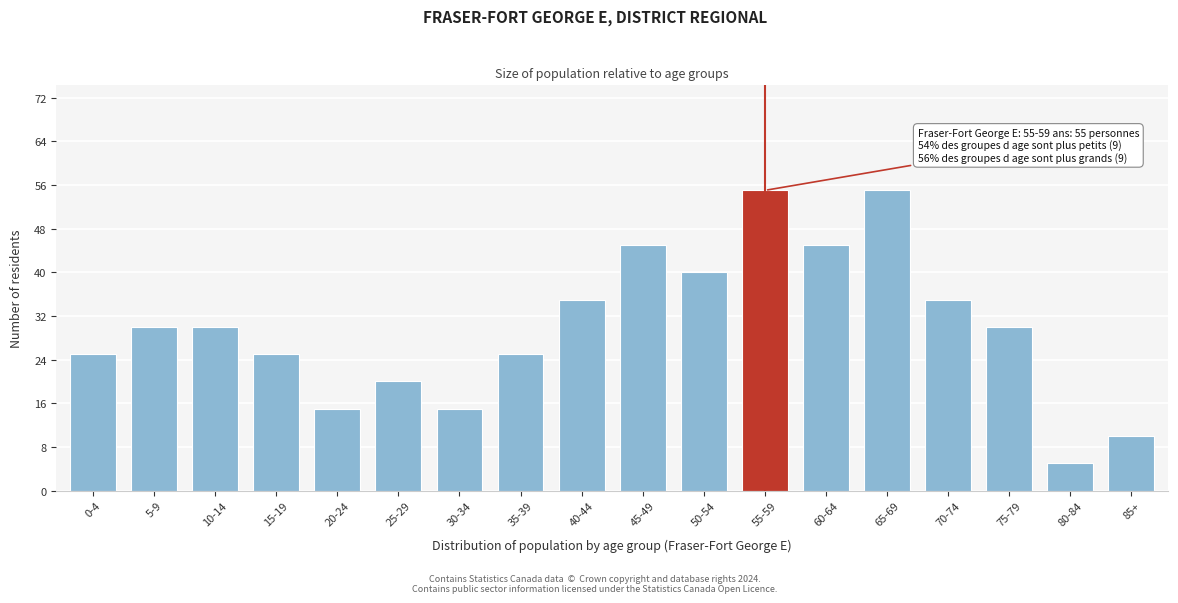

Reading left to right, list all the values displayed in this chart.

0-4=25	5-9=30	10-14=30	15-19=25	20-24=15	25-29=20	30-34=15	35-39=25	40-44=35	45-49=45	50-54=40	55-59=55	60-64=45	65-69=55	70-74=35	75-79=30	80-84=5	85+=10